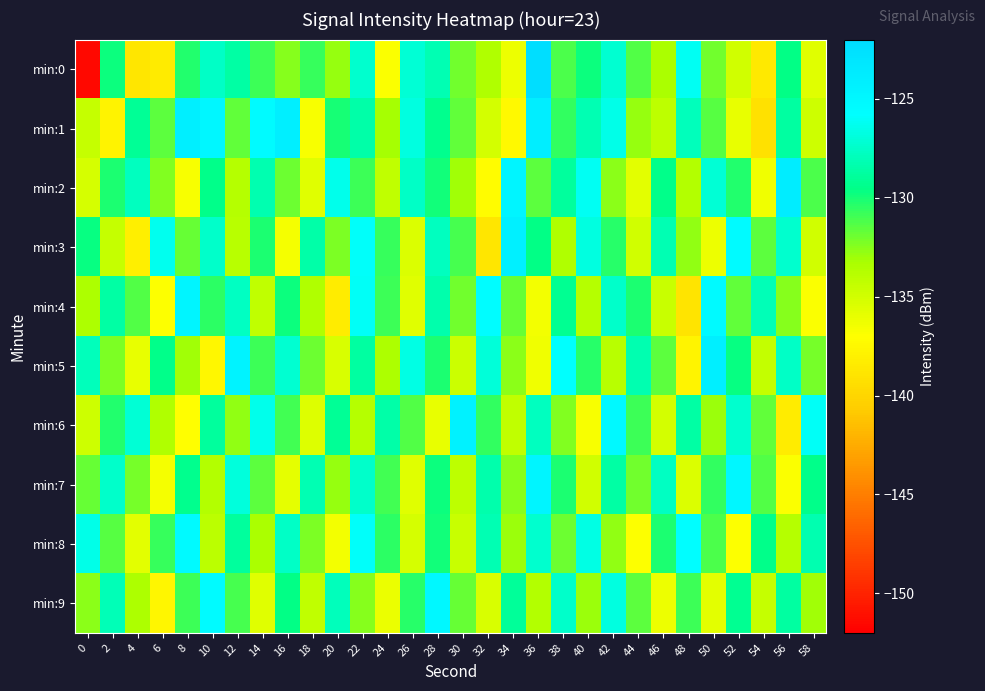

Which label corresponds to the largest value in the chart?

36